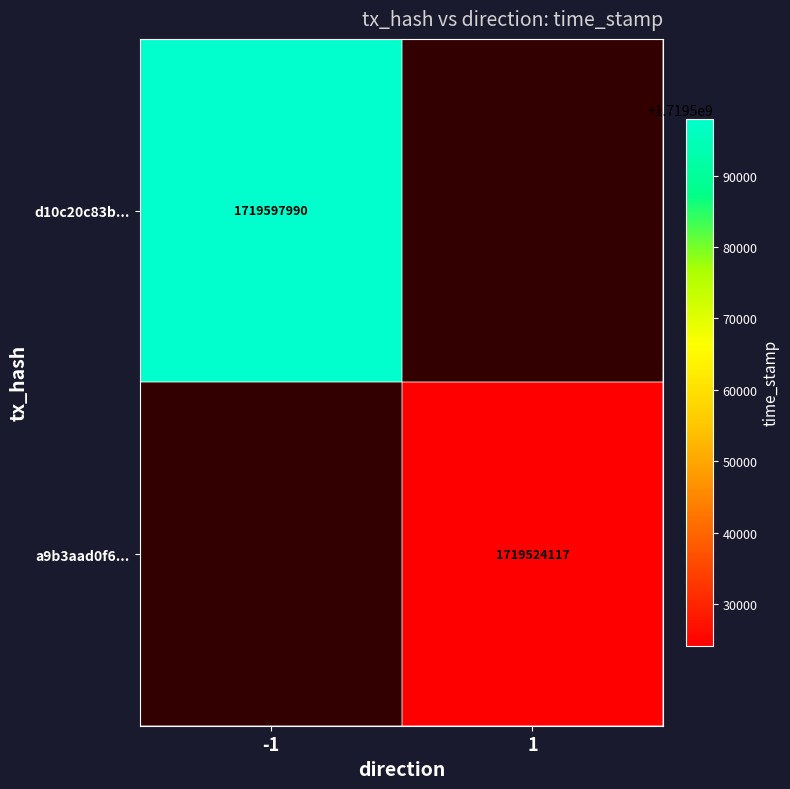

How many data points does each series have?

2